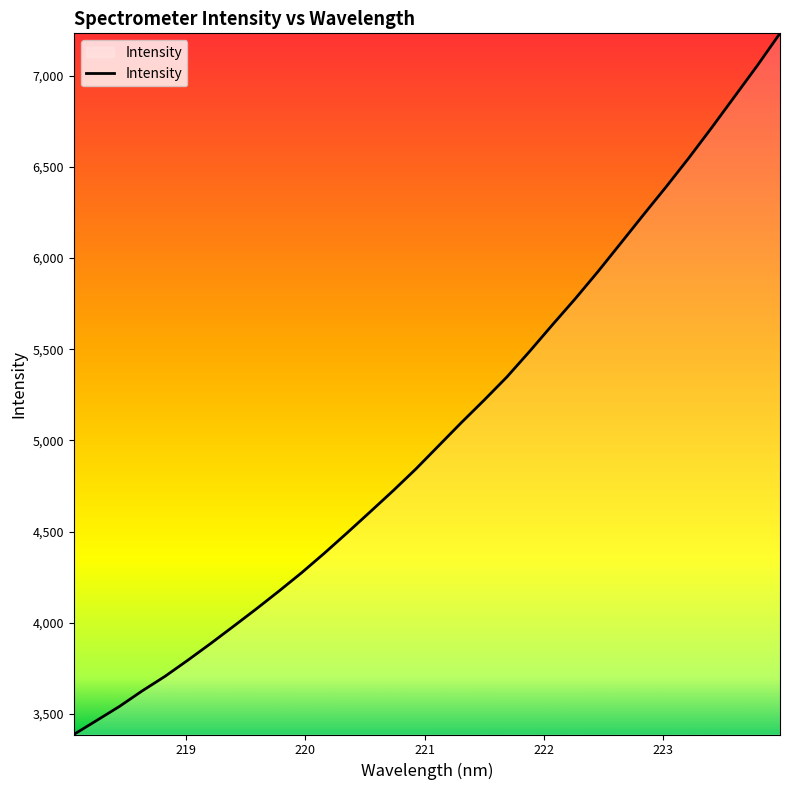

What is the smallest value displayed?

3387.2